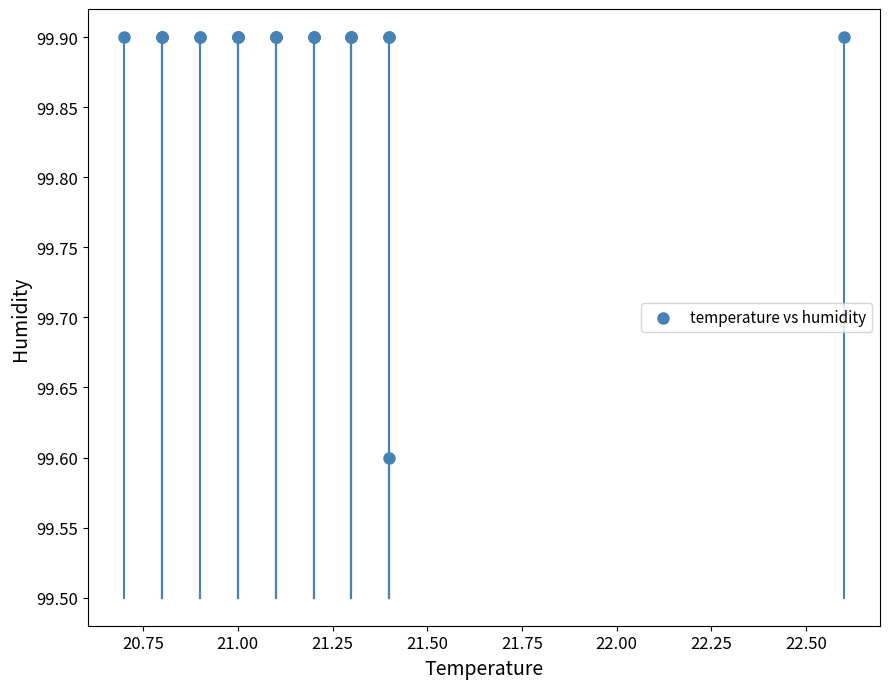

What Y value in the scatter plot is closest to 99?

99.6